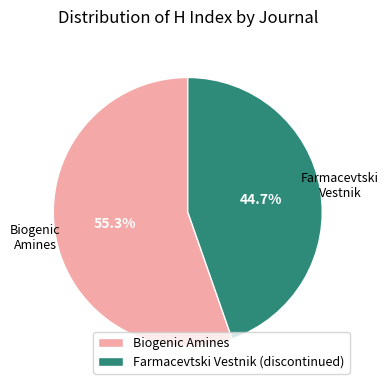

Between Farmacevtski Vestnik (discontinued) and Biogenic Amines, which is larger?

Biogenic Amines